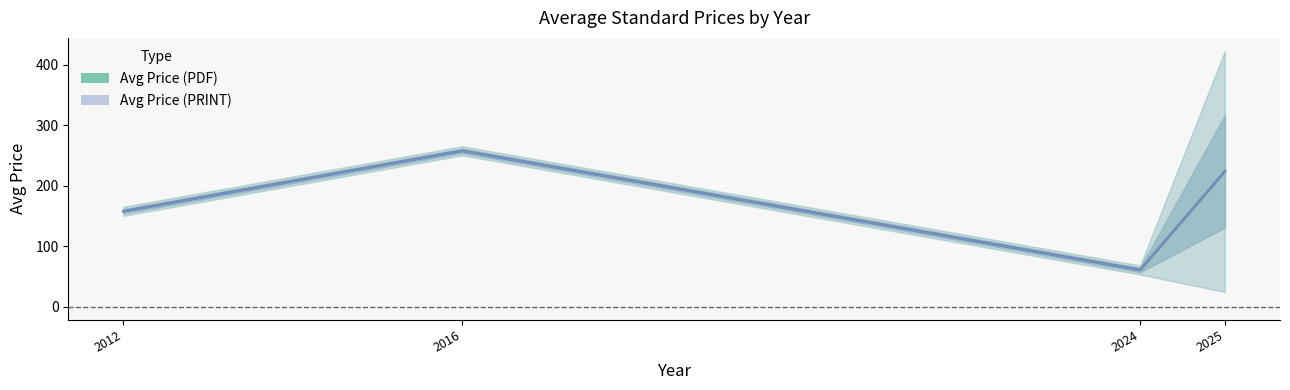

Reading left to right, extract all data points from this chart.

Avg Price (PDF): 2012=158.0	2016=258.0	2024=61.0	2025=224.1
Avg Price (PRINT): 2012=158.0	2016=258.0	2024=61.0	2025=224.1